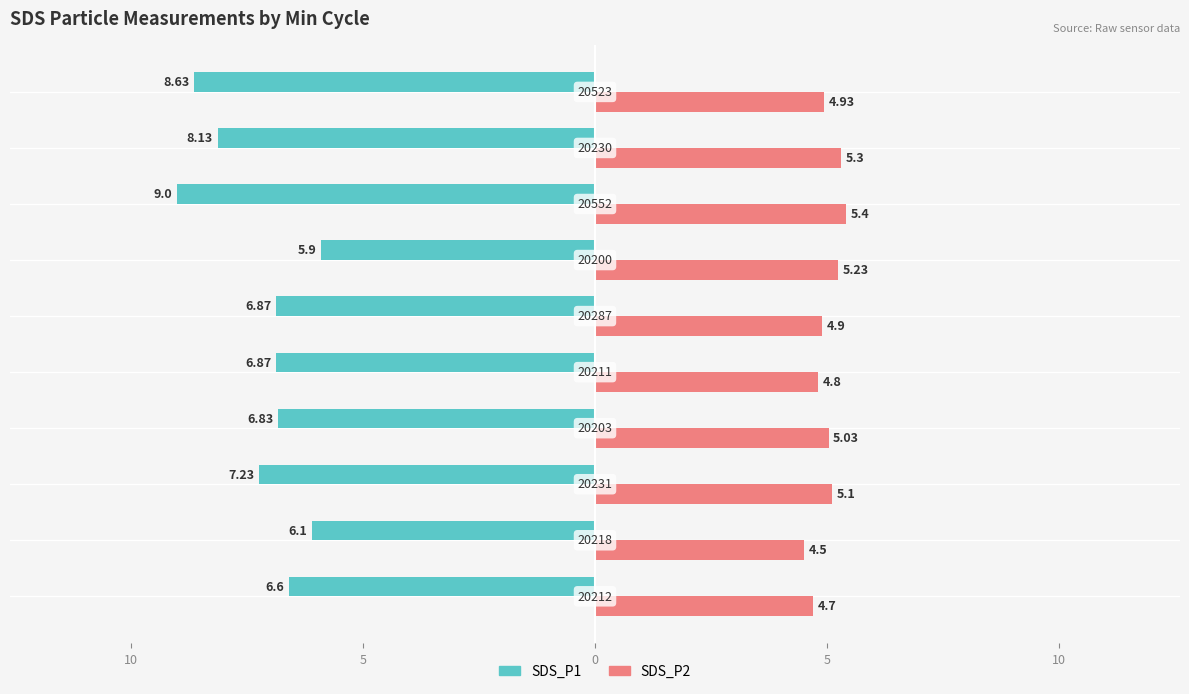

What are all the series names shown in the legend?

SDS_P1, SDS_P2